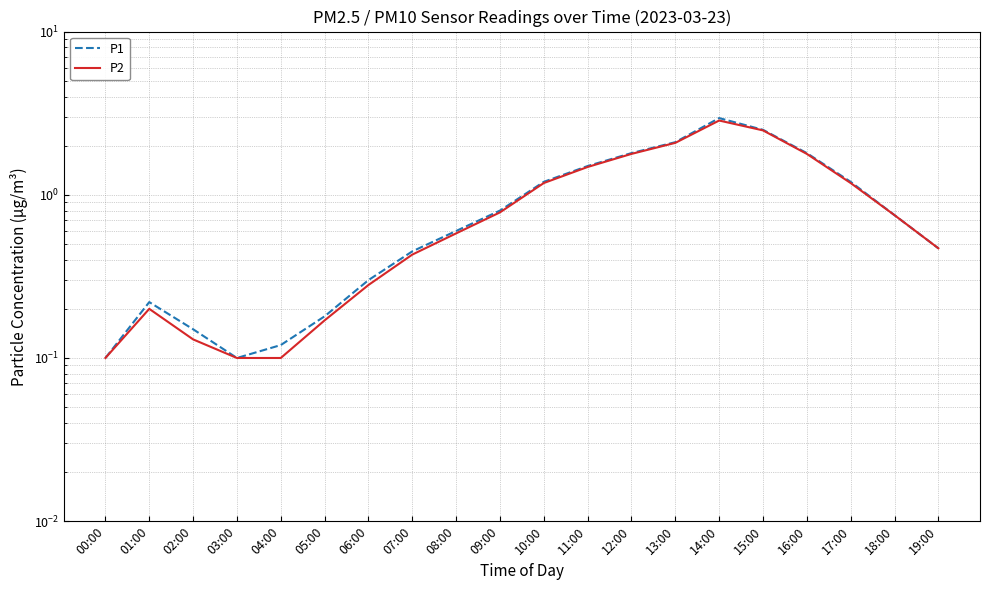

At which category does the chart reach its peak across all series?

14:00